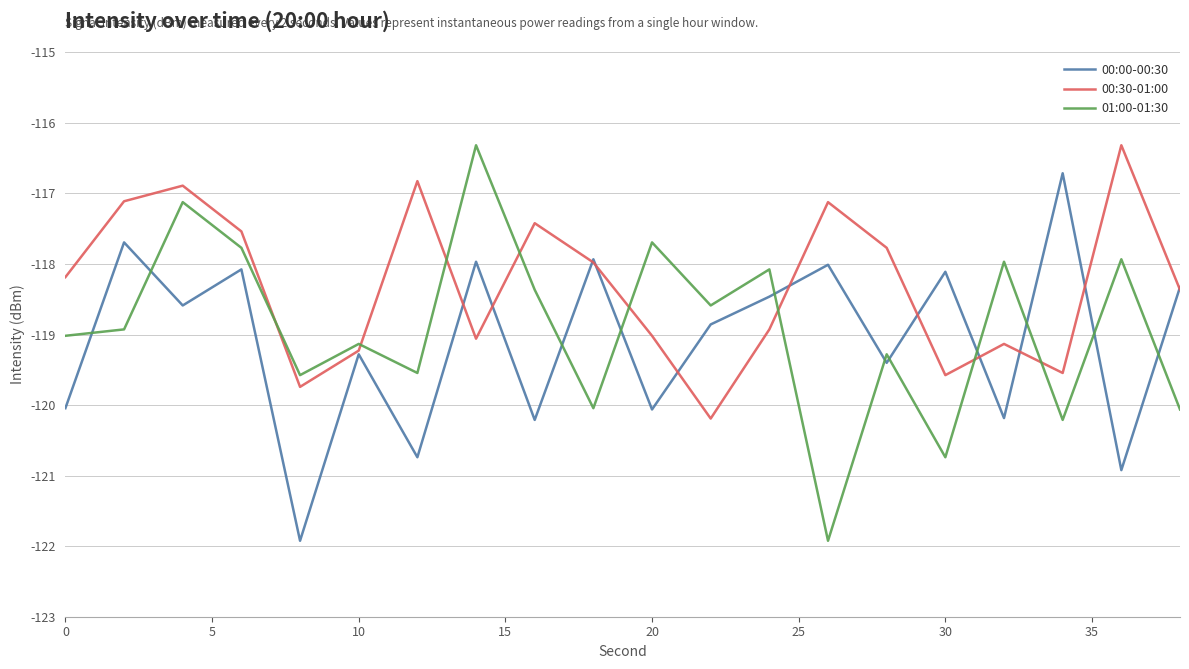

Which series has the largest range (max minus min)?

01:00-01:30